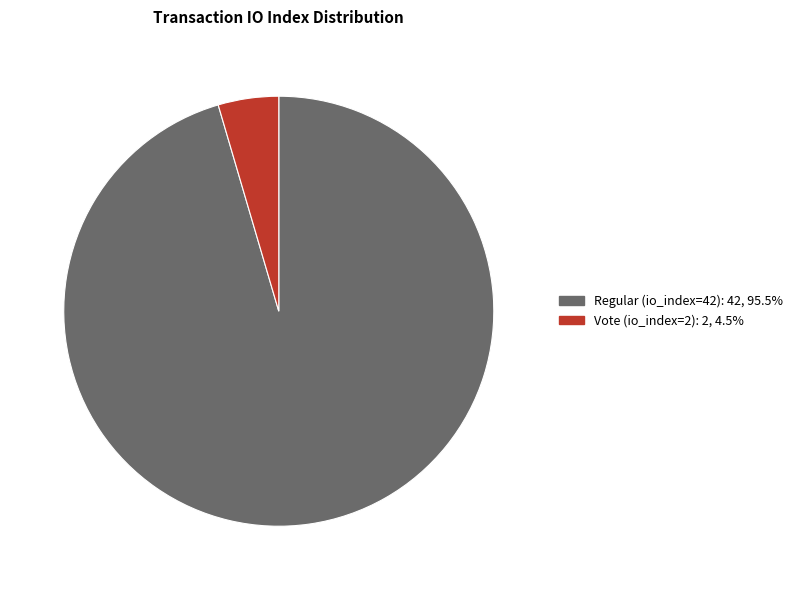

What is the ratio of the value at Regular (io_index=42) to the value at Vote (io_index=2)?

21.0